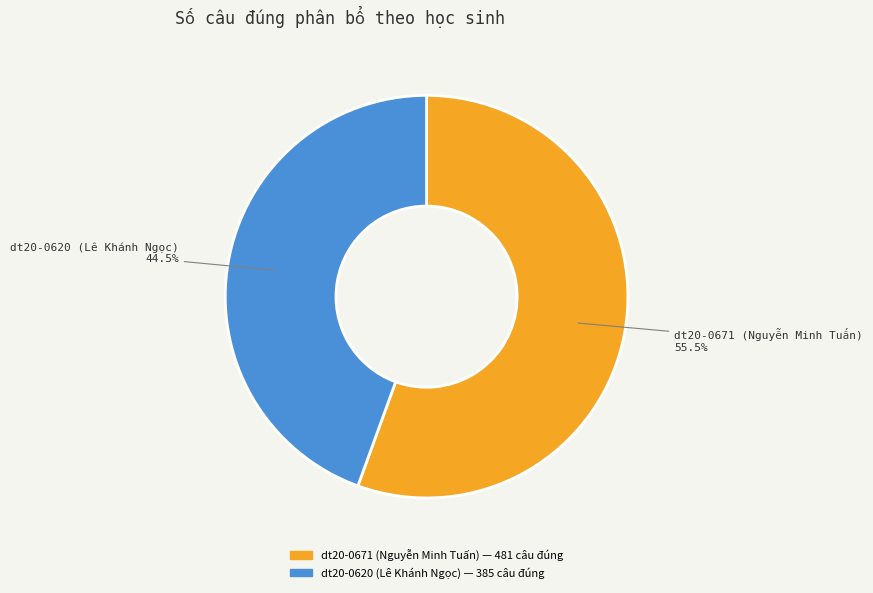

Which category has the smallest portion of the pie?

dt20-0620 (Lê Khánh Ngọc)